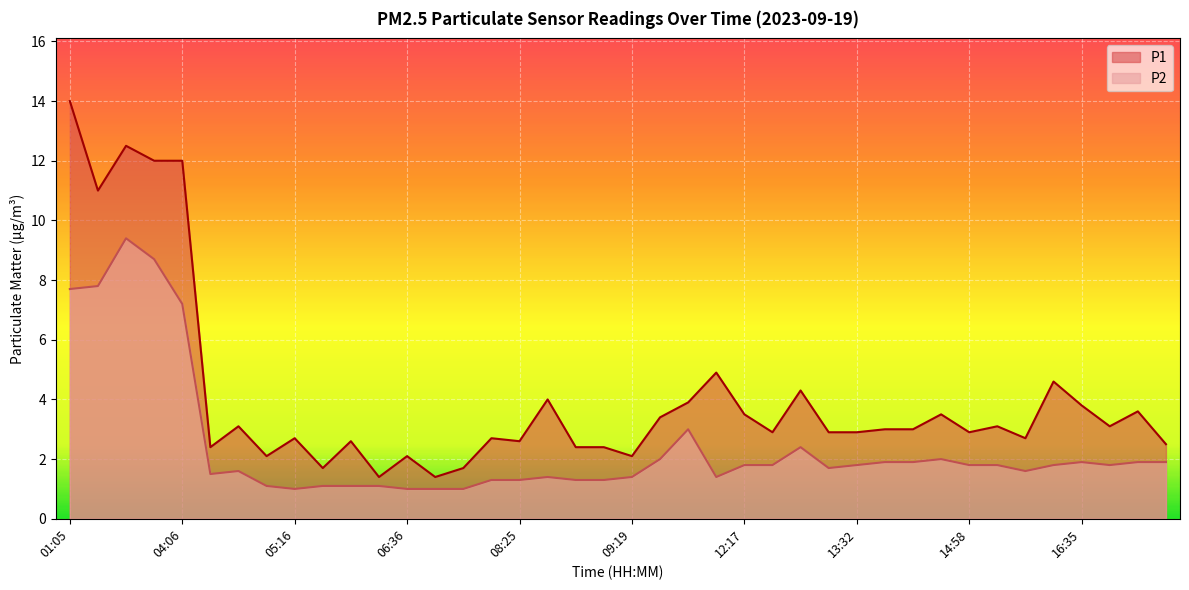

What is the maximum value shown in the chart?

14.0